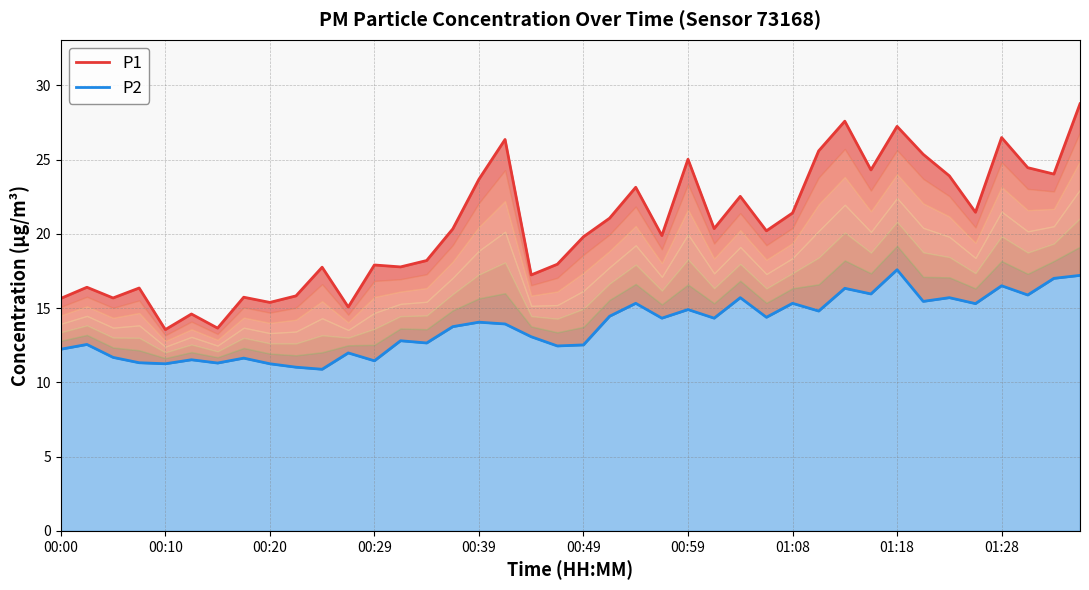

How many interior local peaks does the P1 series have?

13